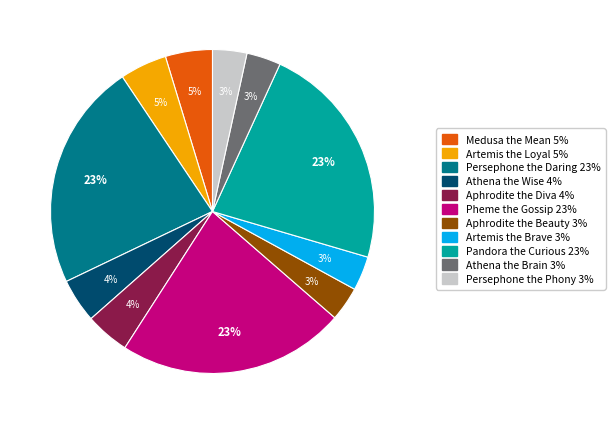

Does Artemis the Loyal 5% represent more than half of the total?

No